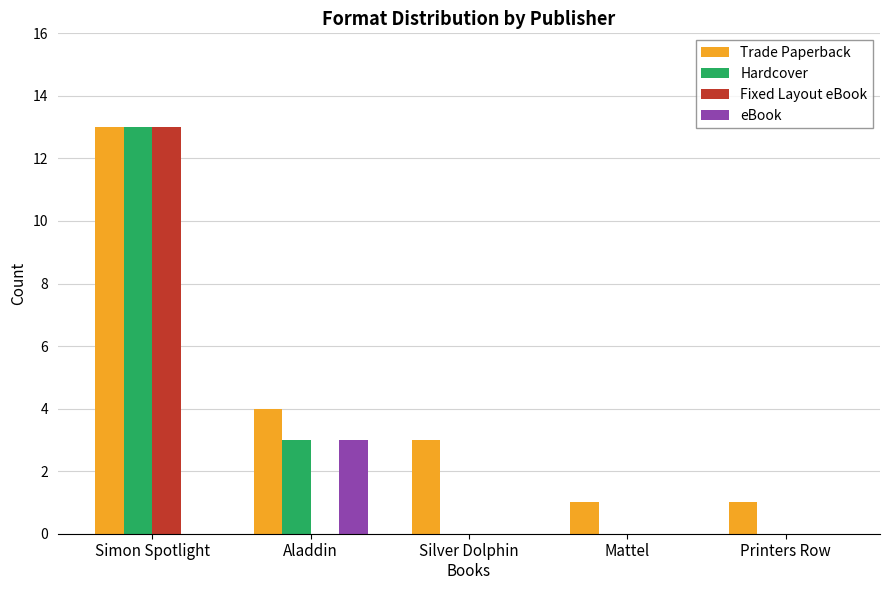

Is the value of eBook at Aladdin greater than the value of Hardcover at Mattel?

Yes